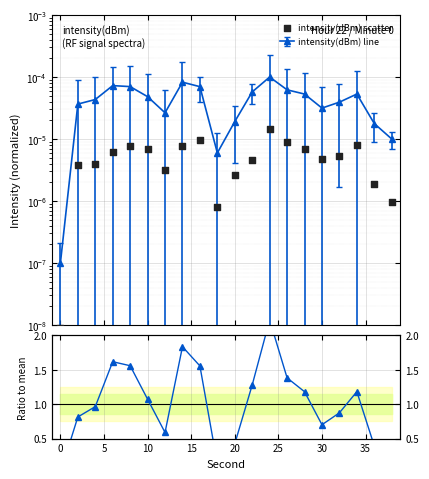

At how many categories does at least one series exceed 2?

1